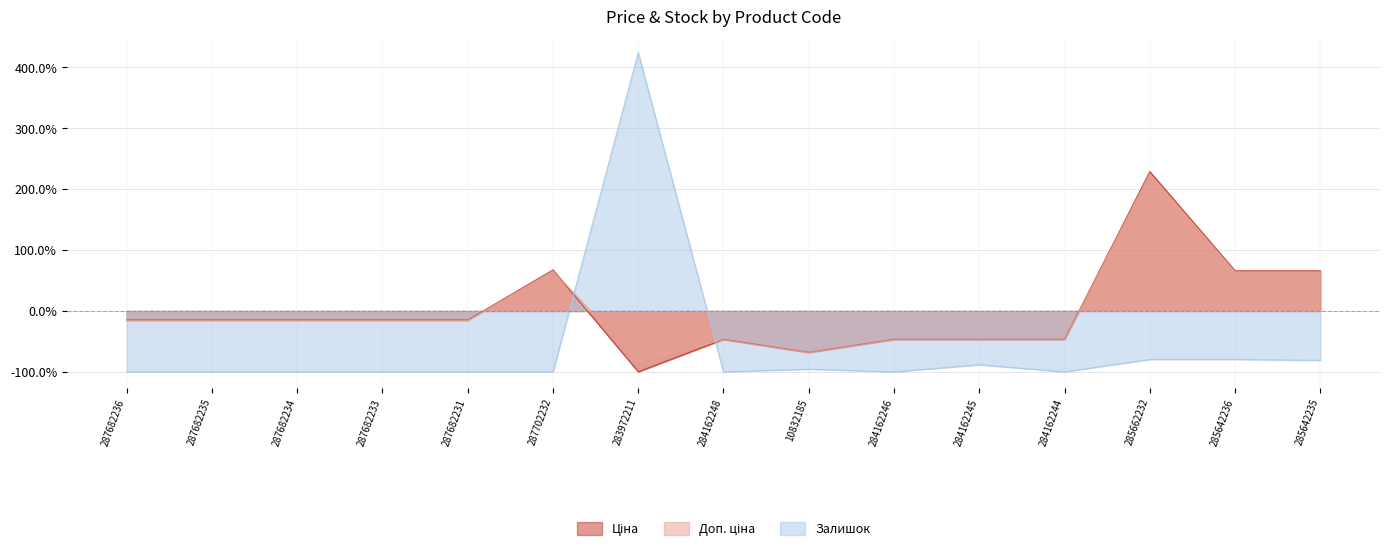

What are all the series names shown in the legend?

Ціна, Доп. ціна, Залишок